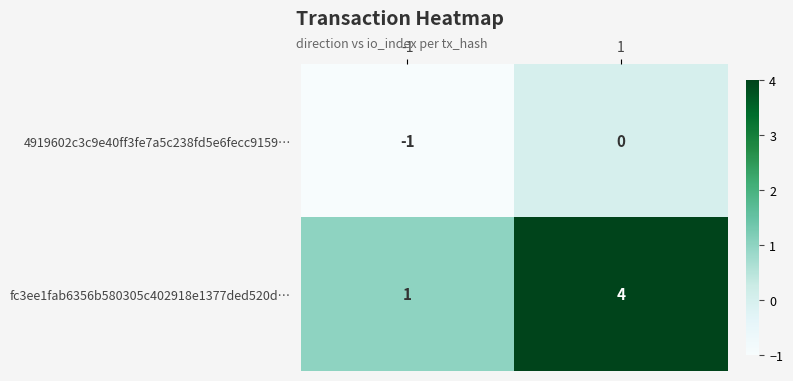

The 4919602c3c9e40ff3fe7a5c238fd5e6fecc9159… series shows -2 at -1. True or false?

False